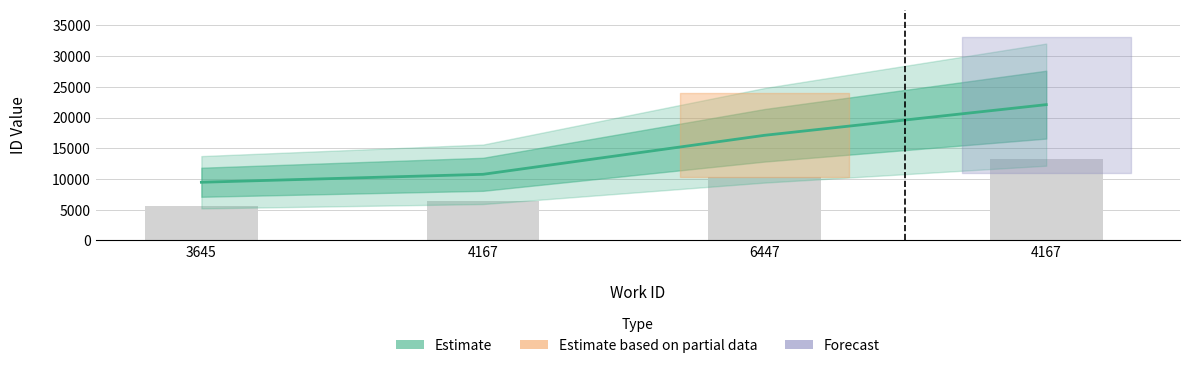

What is the difference between the maximum and second lowest values?

11347